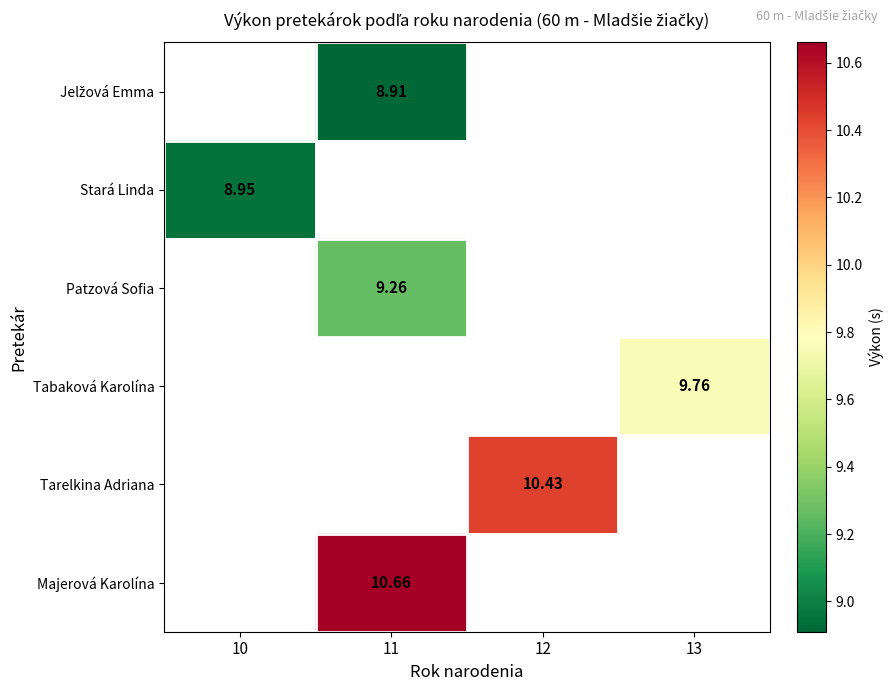

How many categories are shown in the chart?

4